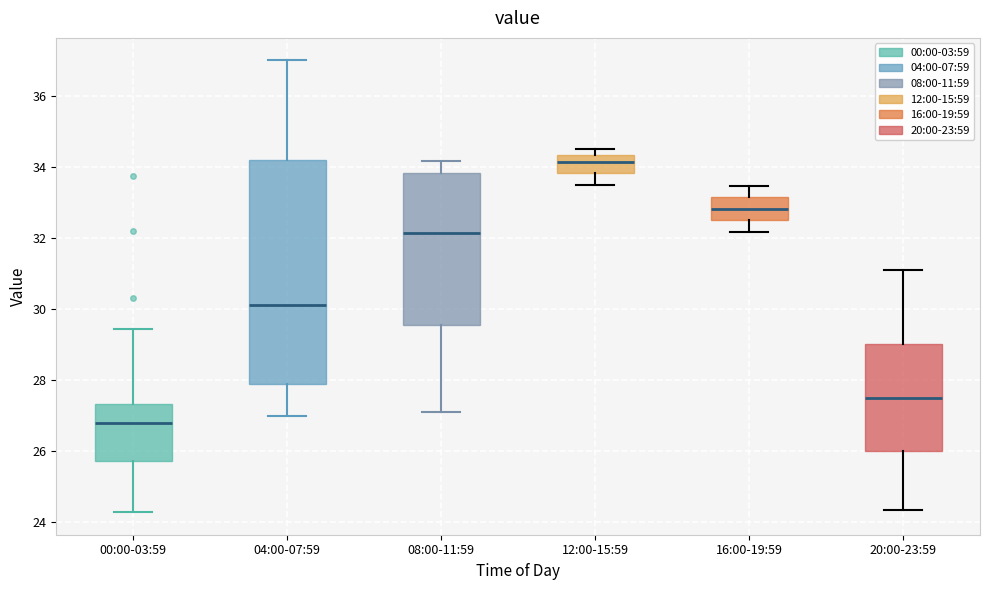

Where is the lower edge of the box for 08:00-11:59 on the y-axis? The values are not printed on the chart, so give them approximately, as read against the axis.

29.6